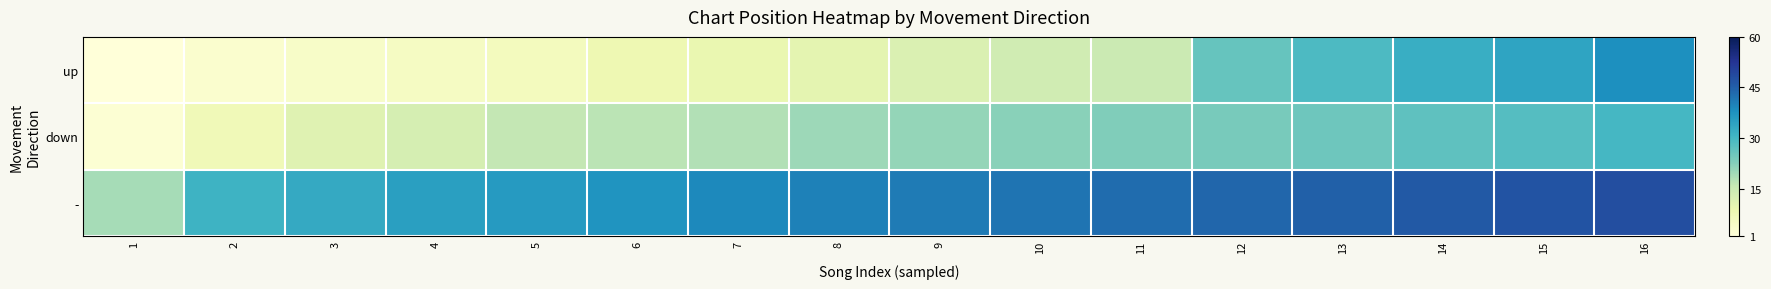

What is the spread (max minus min) of values at 14?

19